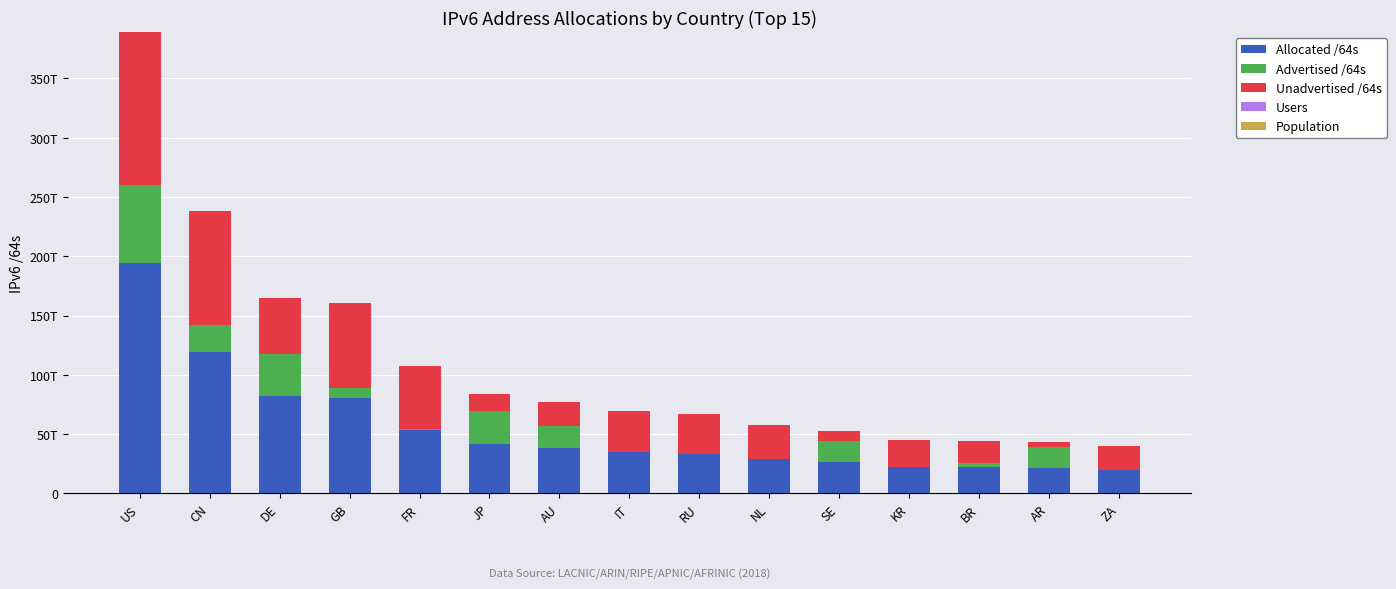

Are the bars horizontal?

No